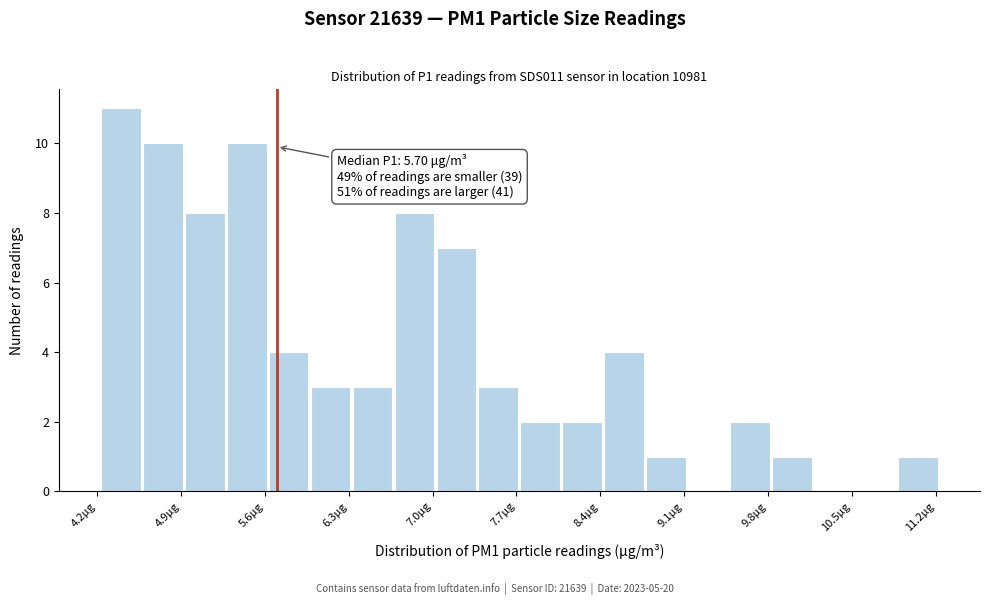

Read against the x-axis, roughly where is the centre of the tallest bar?

4.4